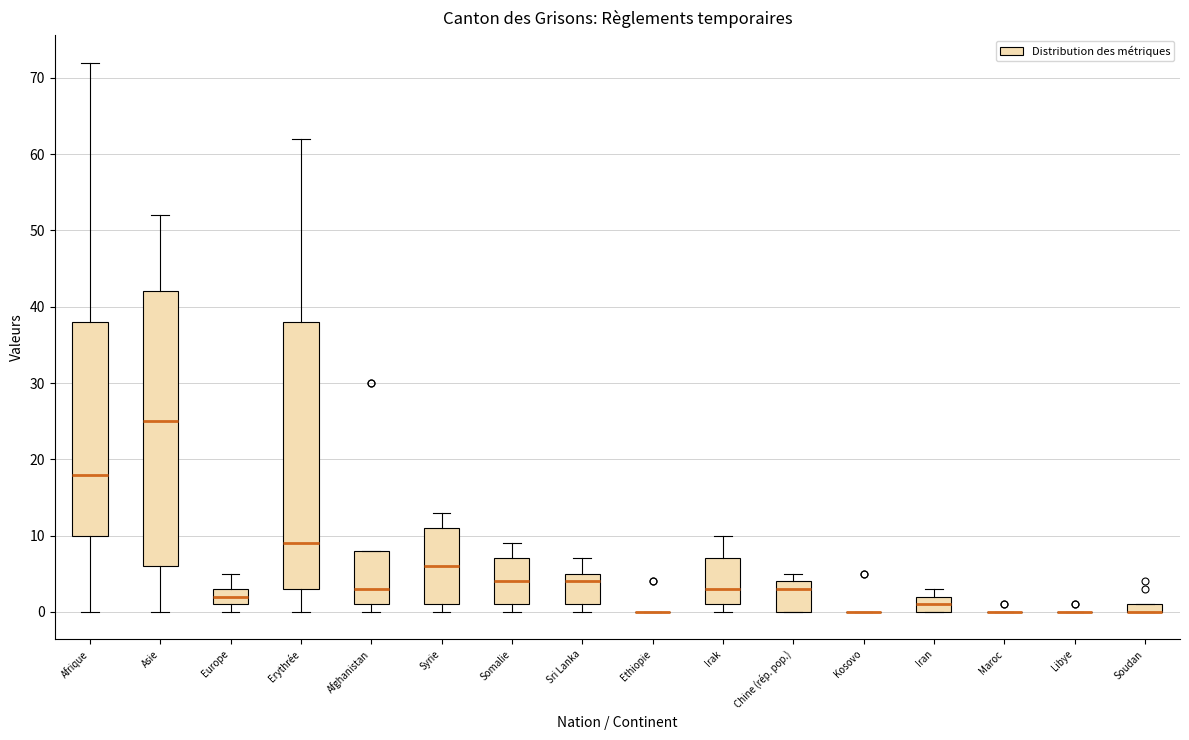

Comparing the boxes themselves (not the whiskers), which one is the tallest?

Asie